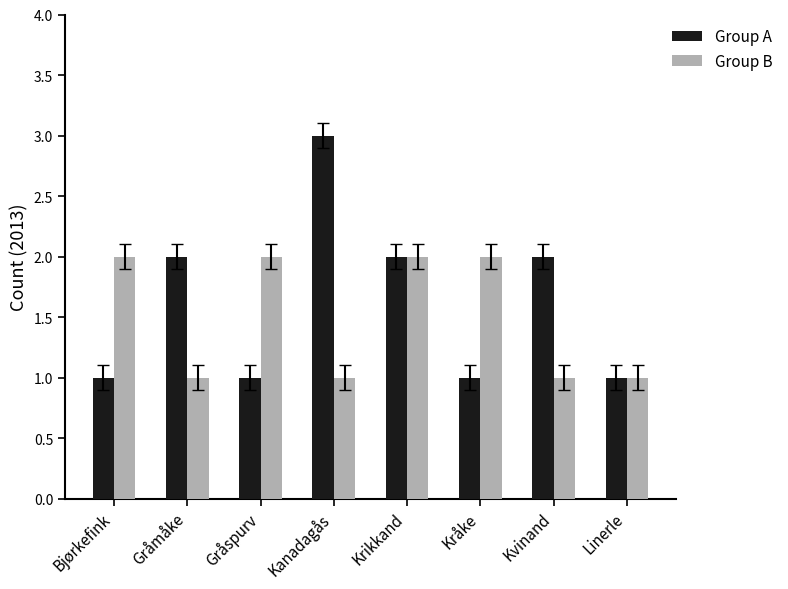

What value does the Group B series have at Gråmåke?

1